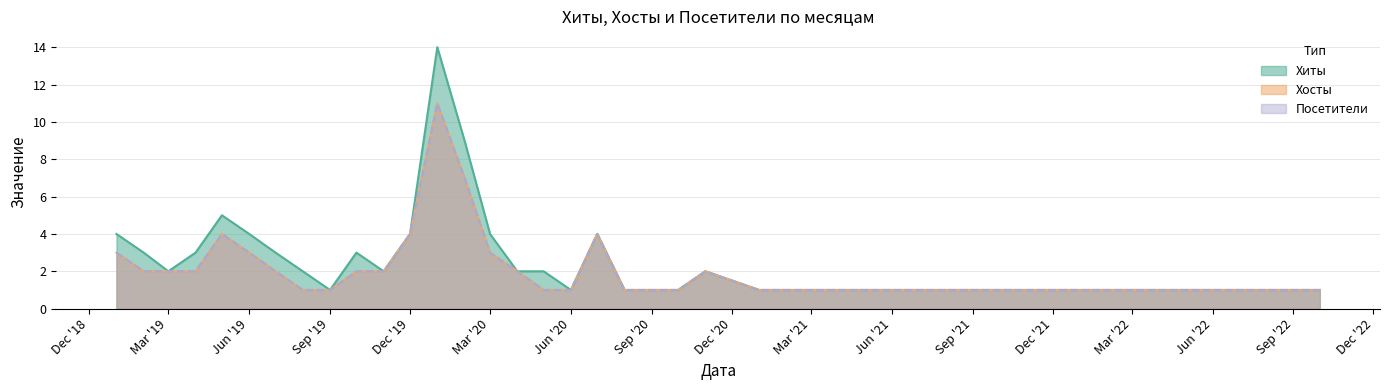

What is the sum of all Хиты values?

83